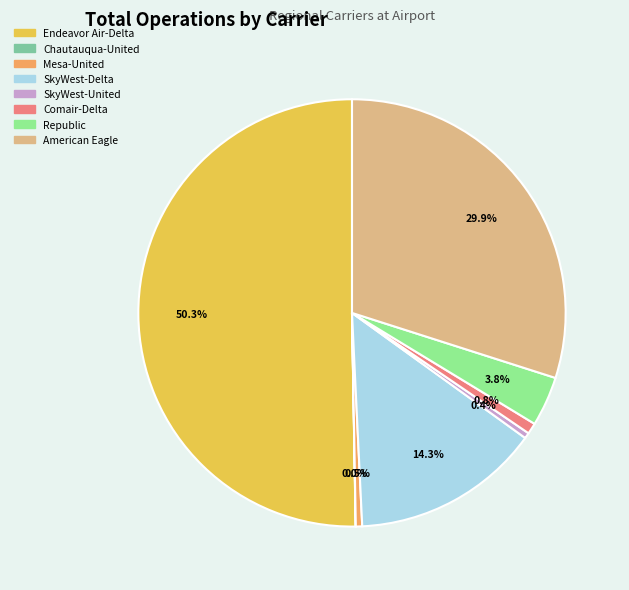

Approximately how many times larger is the value at SkyWest-United compared to Comair-Delta?

0.5